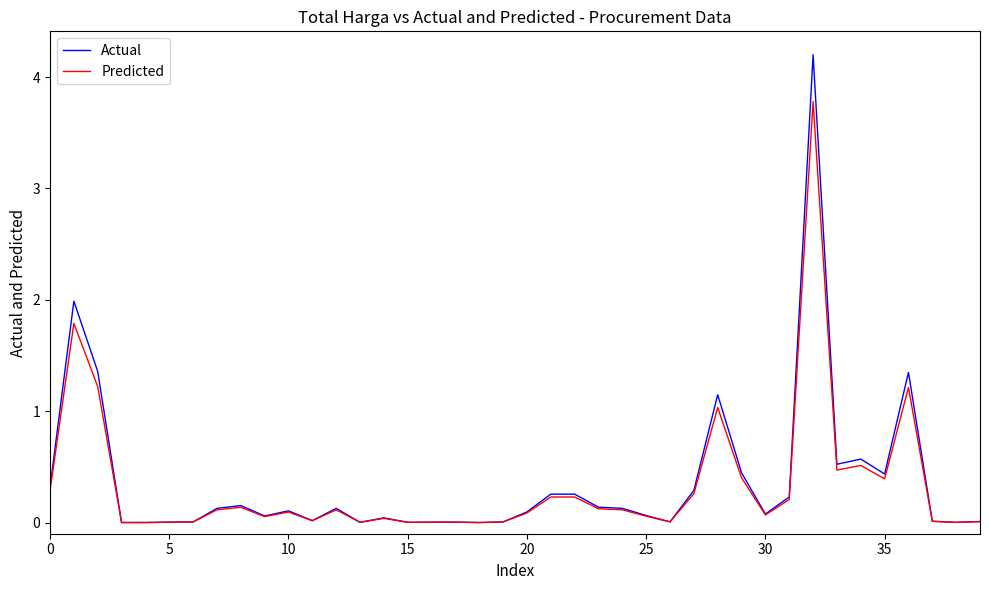

Rank the series by their maximum value, from lowest to highest.

Predicted, Actual